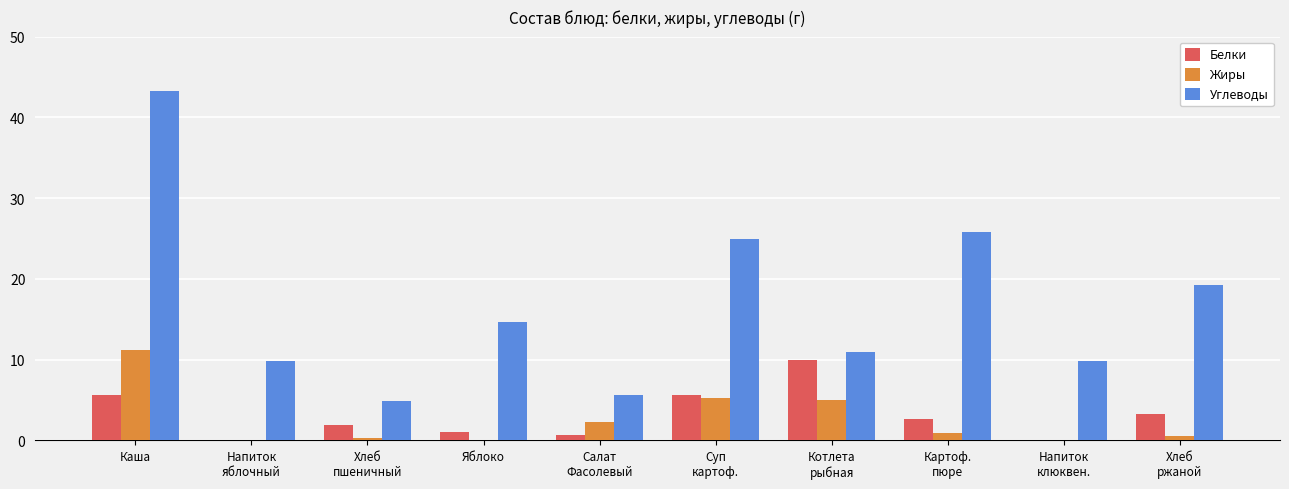

Does the chart contain stacked bars?

No